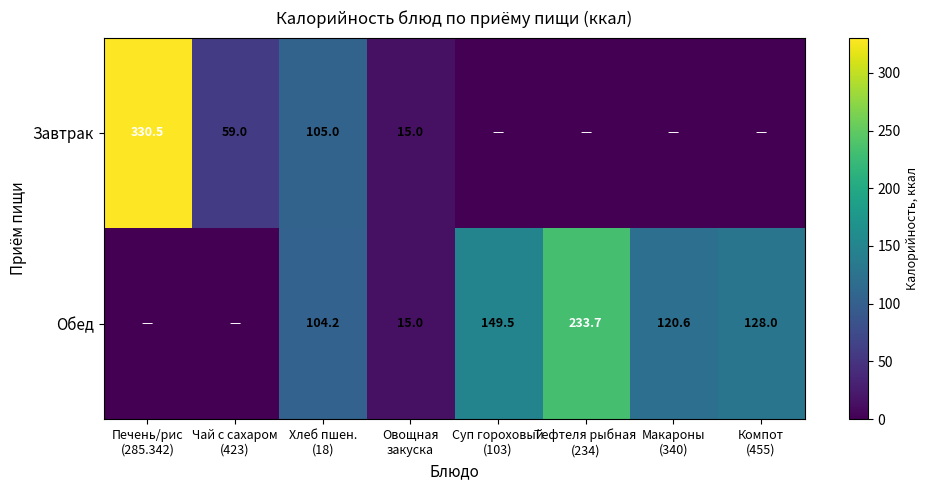

How many categories are shown in the chart?

8